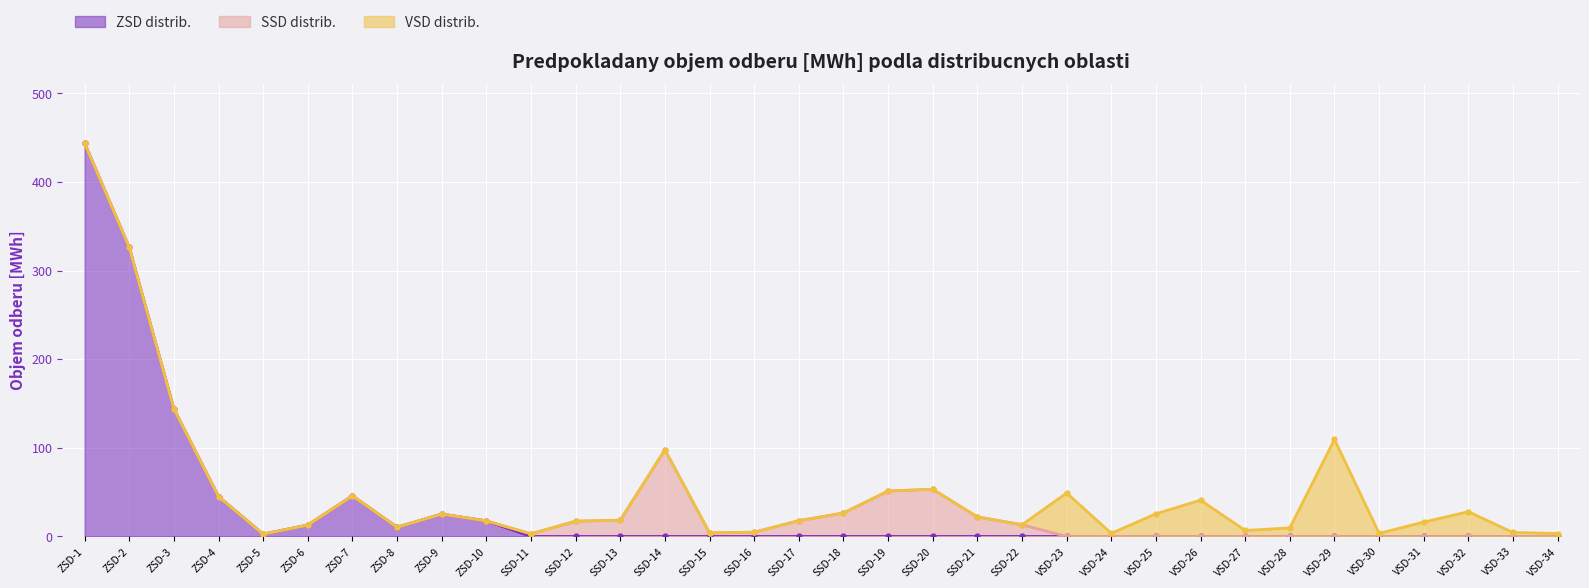

The value of SSD distrib. at VSD-24 is 0.0. True or false?

True